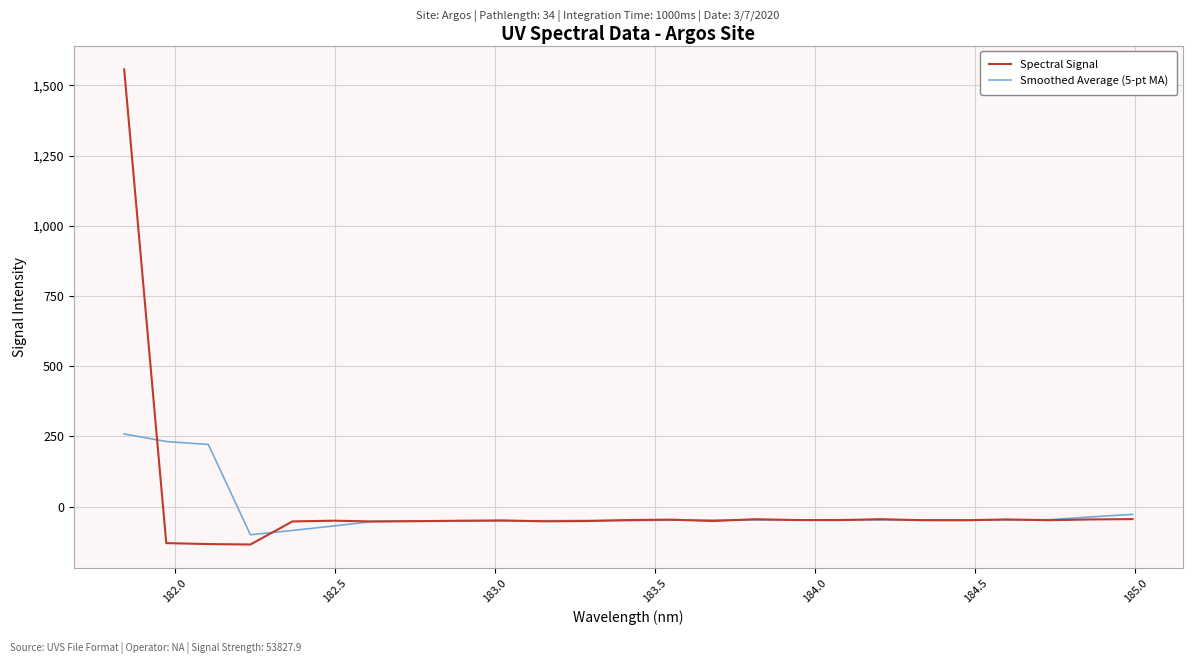

List the series in order of their peak value, lowest first.

Smoothed Average (5-pt MA), Spectral Signal